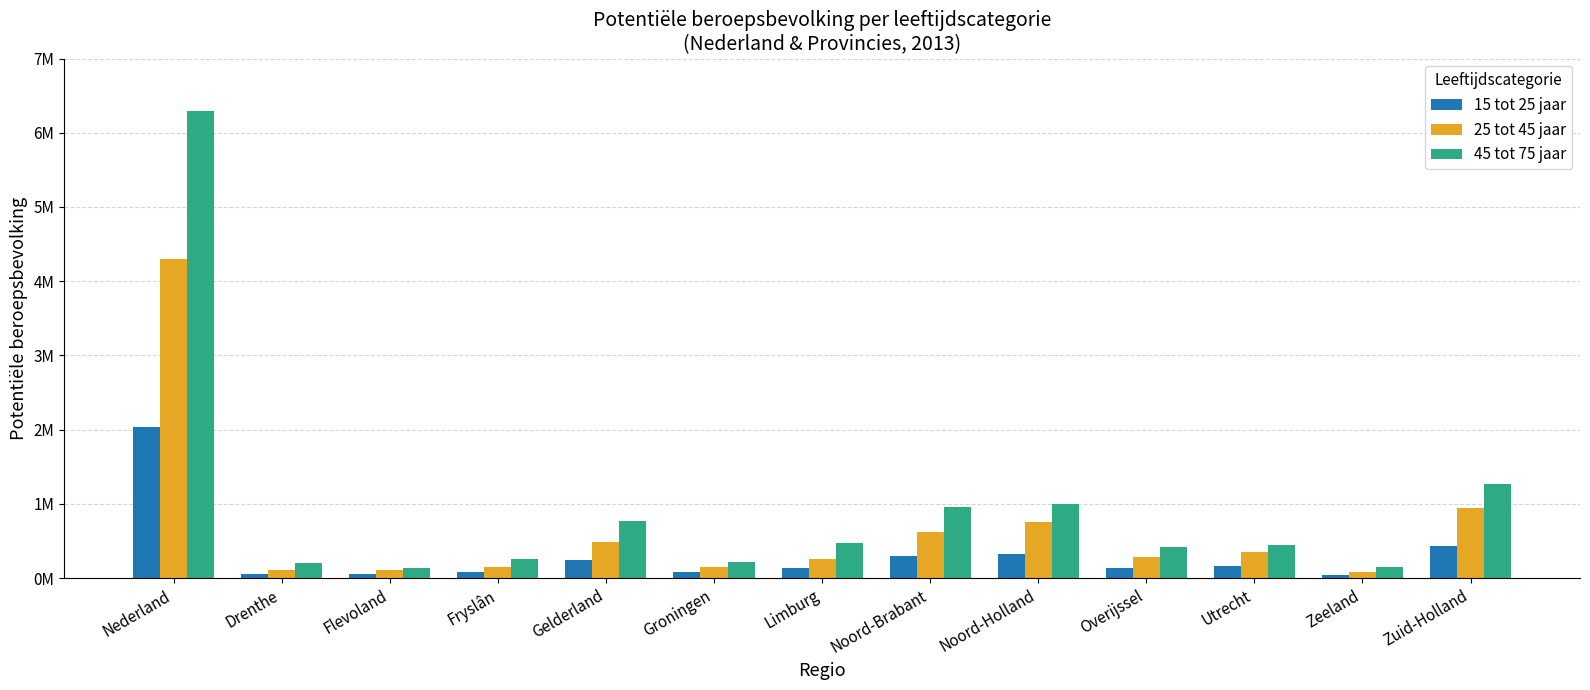

Which series has the largest total across all categories?

45 tot 75 jaar